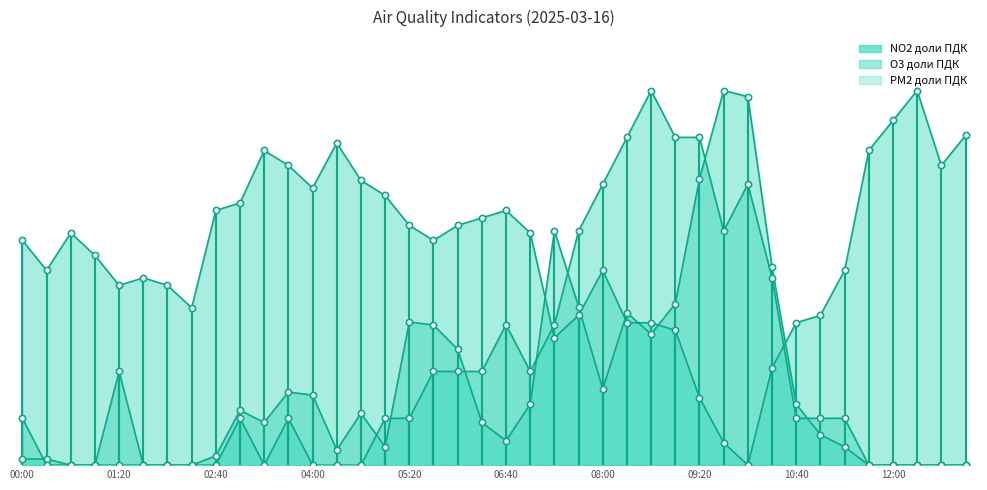

What is the total value across all series at 13:00?

0.9